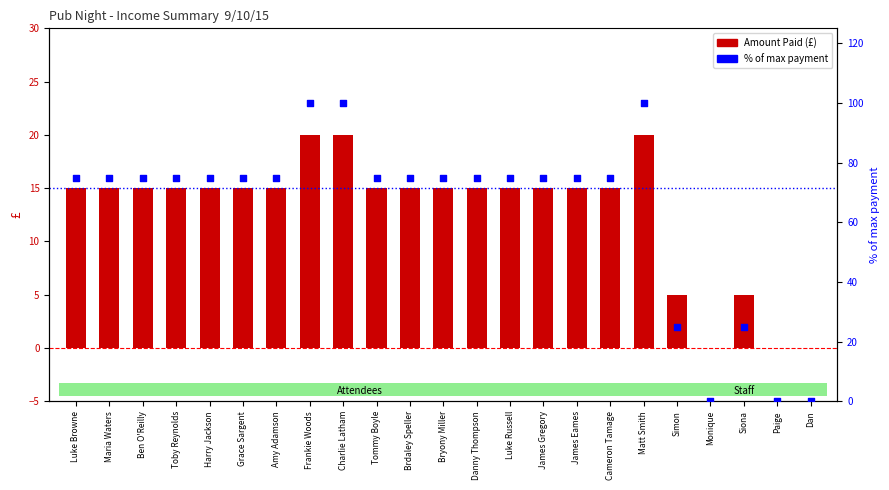

What are all the series names shown in the legend?

Amount Paid (£), % of max payment